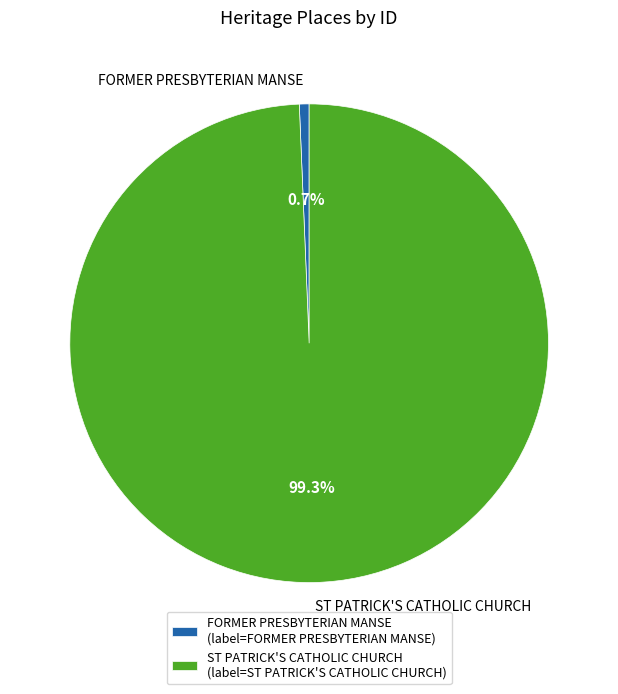

What portion of the pie excludes ST PATRICK'S CATHOLIC CHURCH?

0.7%